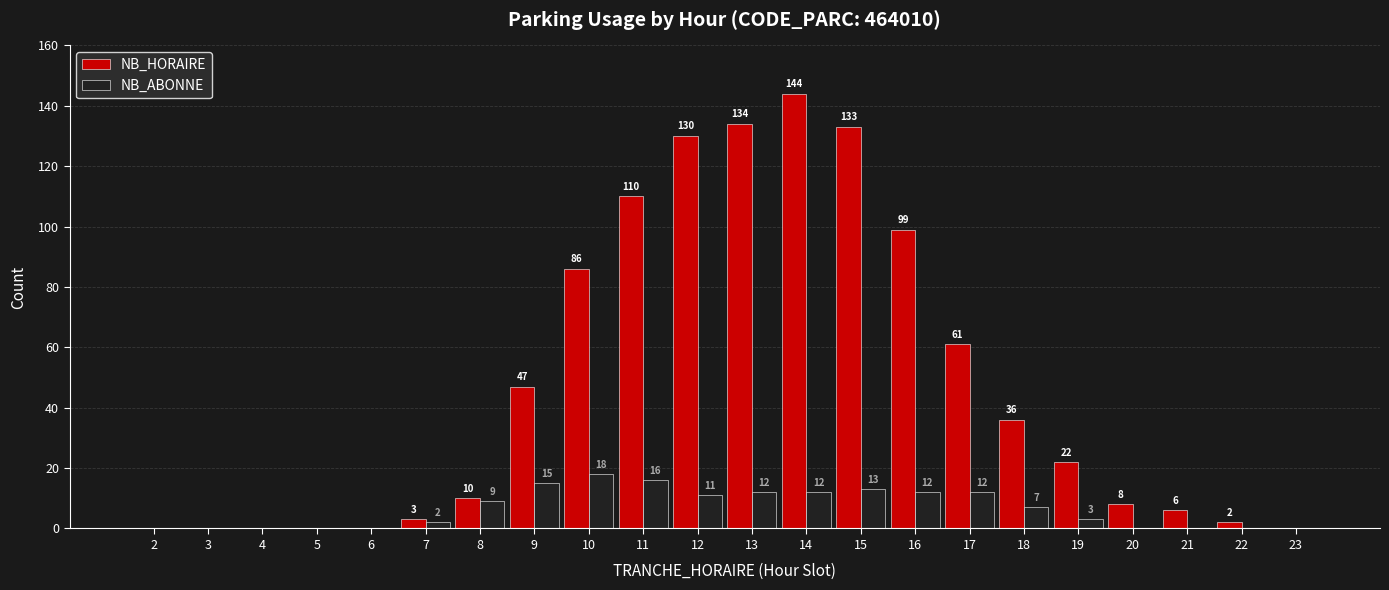

What is the sum of all NB_ABONNE values?

142